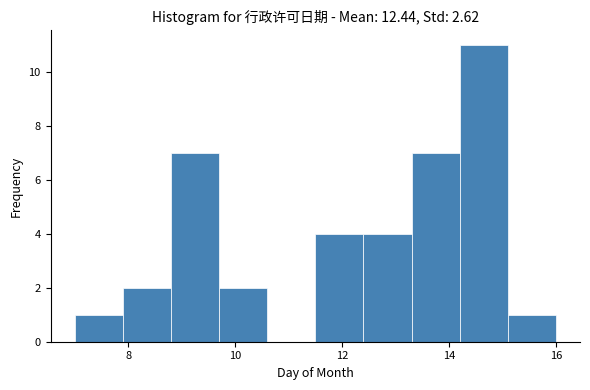

What is the height of the bar covering 8.8 to 9.7 on the x-axis? Neither the bar edges nor the heights are printed on the chart, so give them approximately, as read against the axes.

7